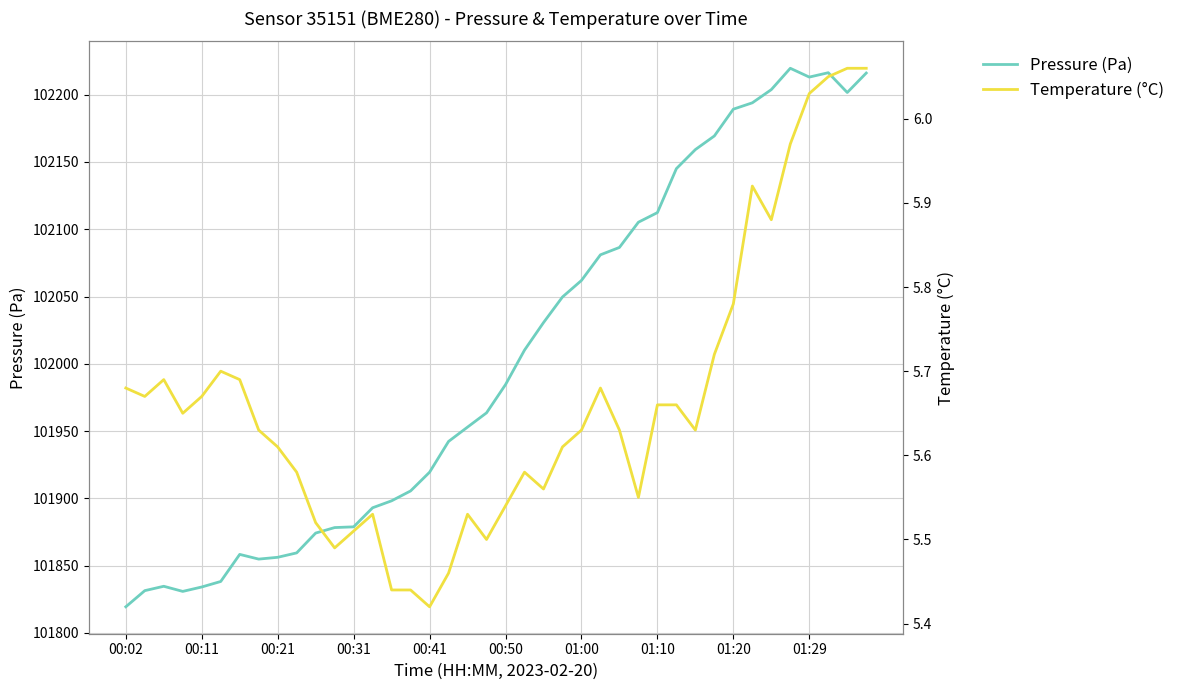

True or false: Pressure (Pa) has a value of 101878.3 at 11.

True